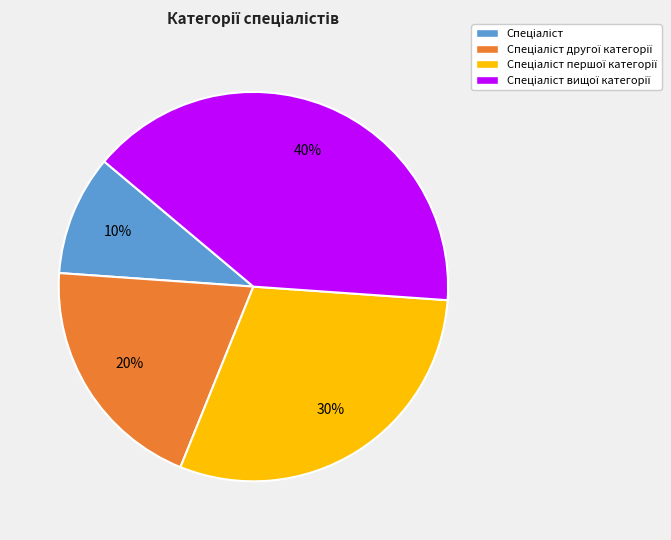

Does any single category account for the majority?

No